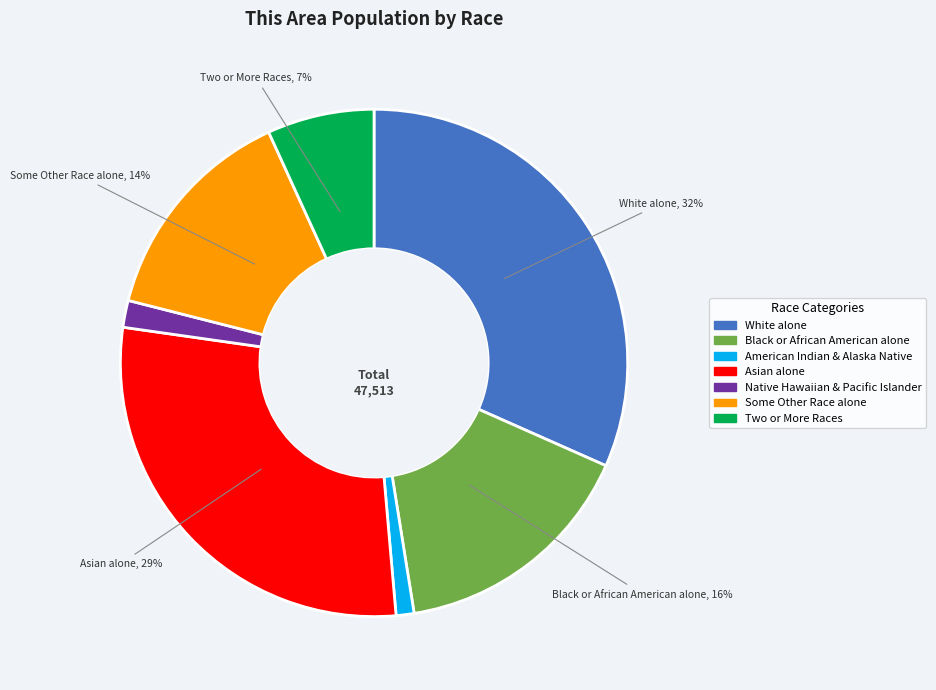

To the nearest percent, what is the difference between the Black or African American alone and Native Hawaiian & Pacific Islander slice percentages?

14%